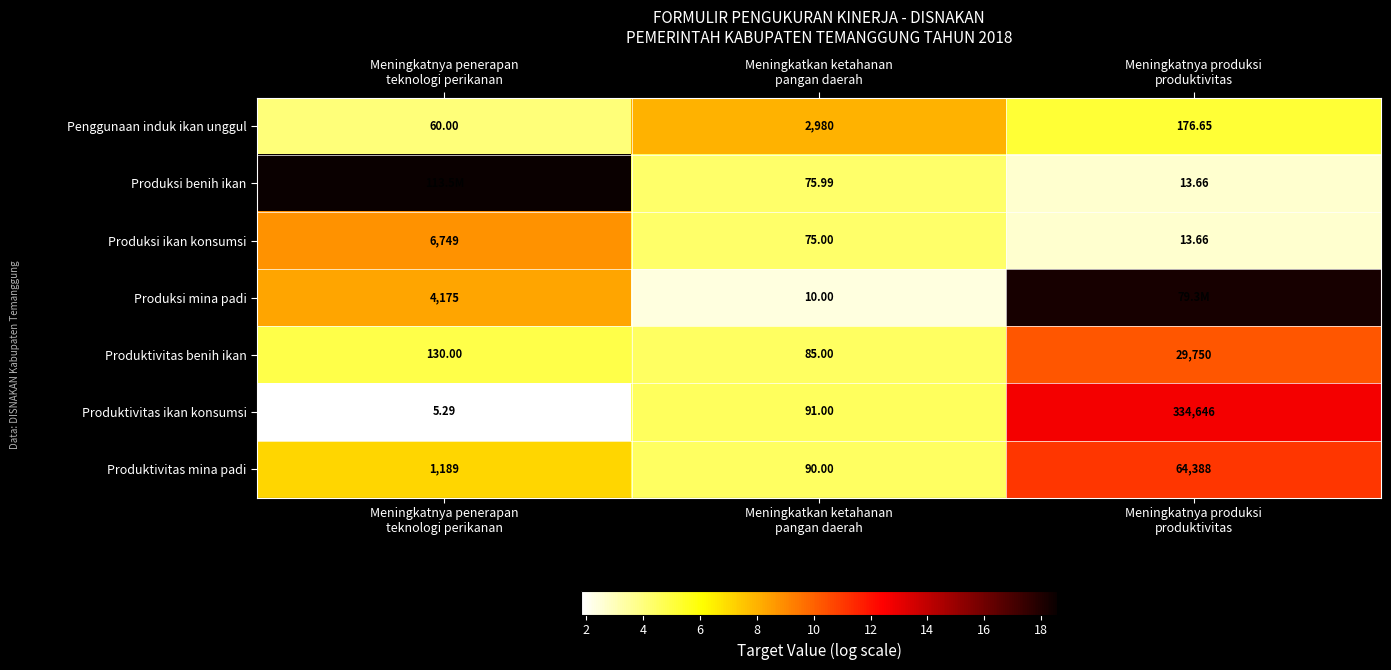

What is the approximate value of row_2 at Meningkatnya penerapan
teknologi perikanan?

8.8